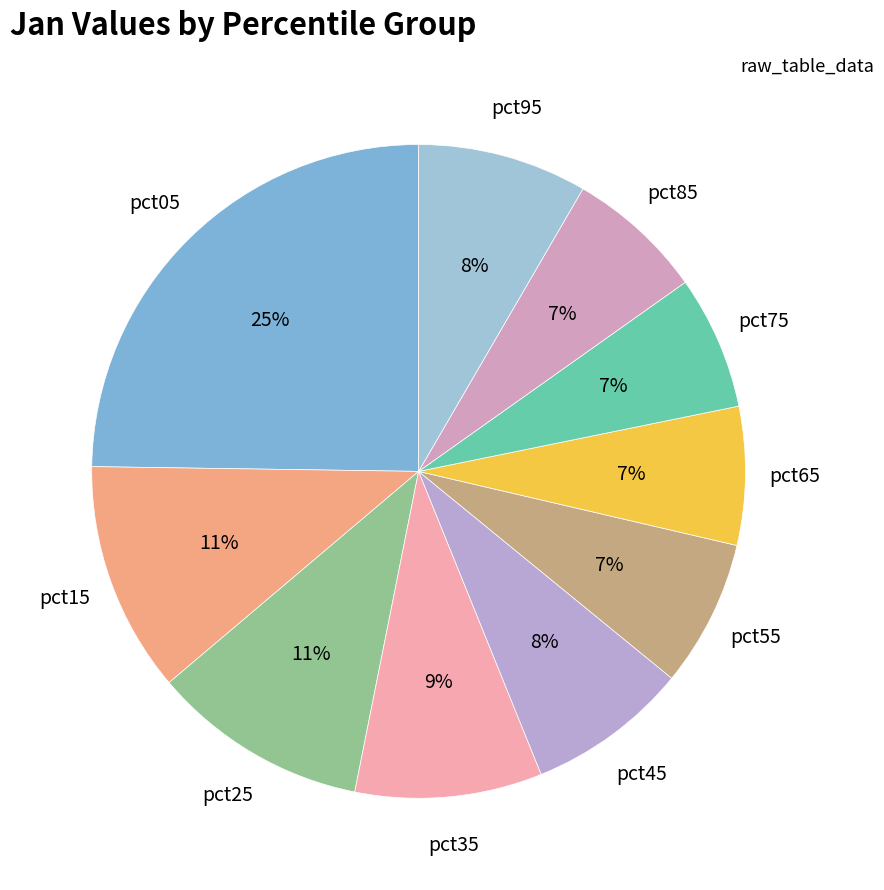

Which category has the biggest portion of the pie?

pct05